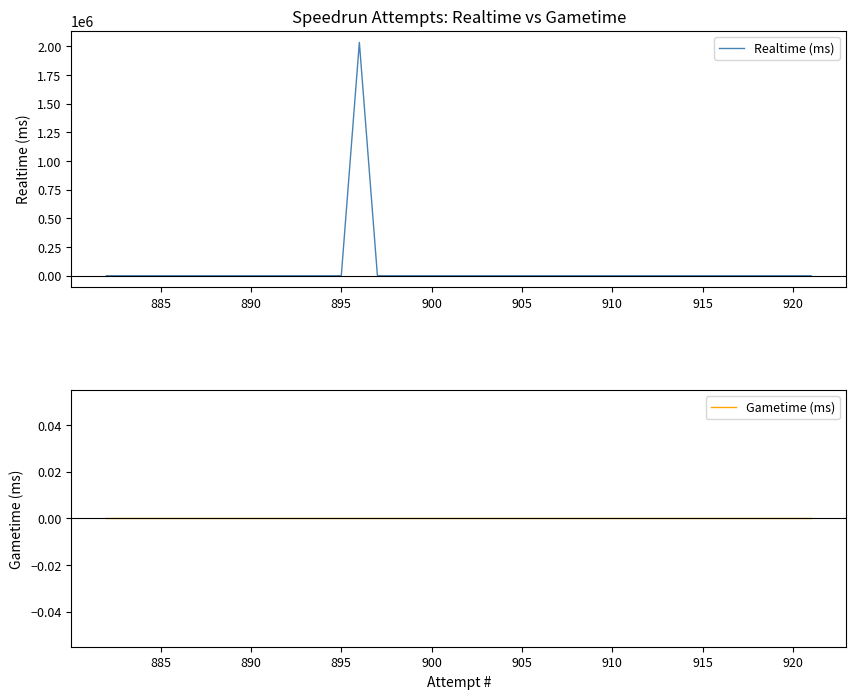

In Realtime (ms), how many points are higher than both neighbors (excluding endpoints)?

1